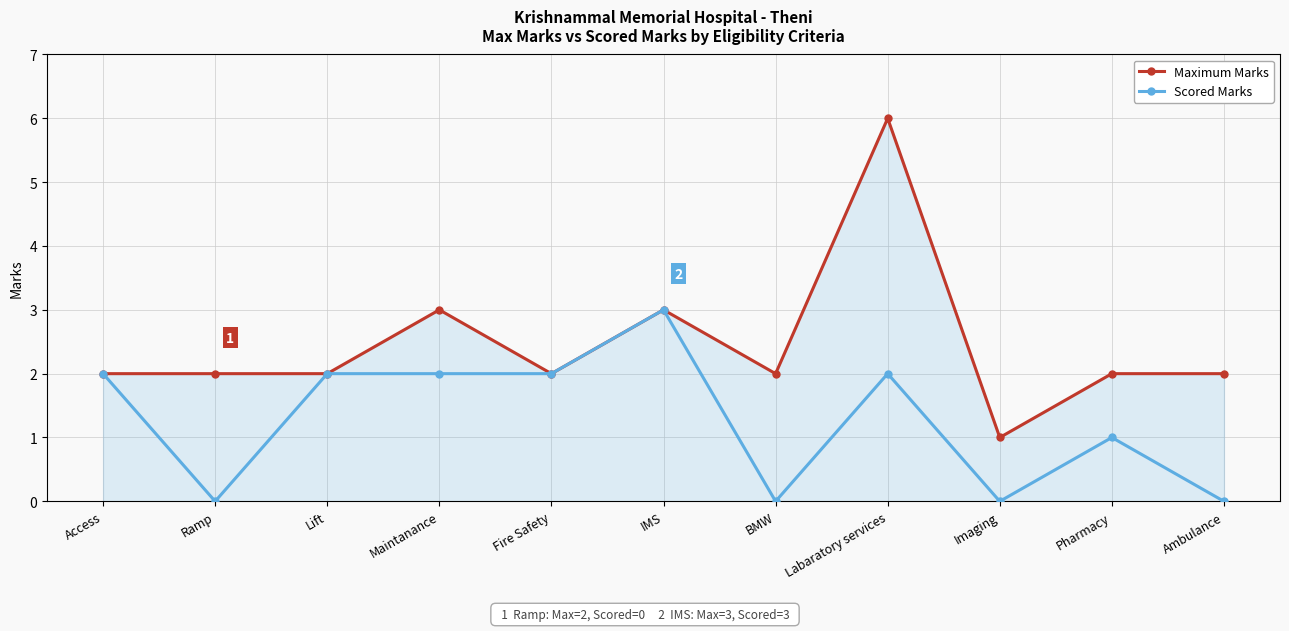

What is the sum of the Scored Marks values at Ramp and Labaratory services?

2